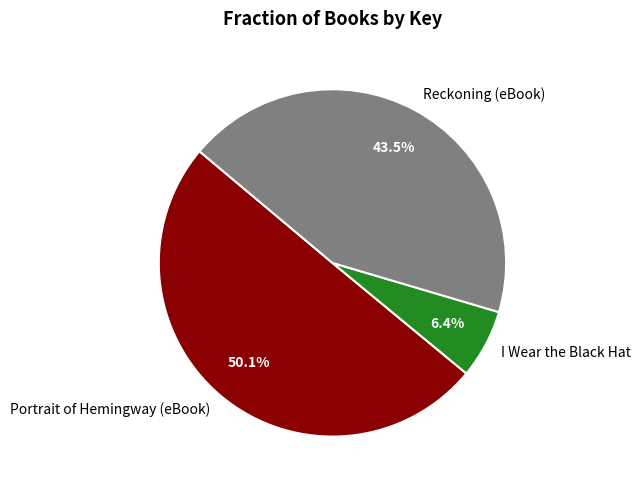

Which category has the smallest portion of the pie?

I Wear the Black Hat